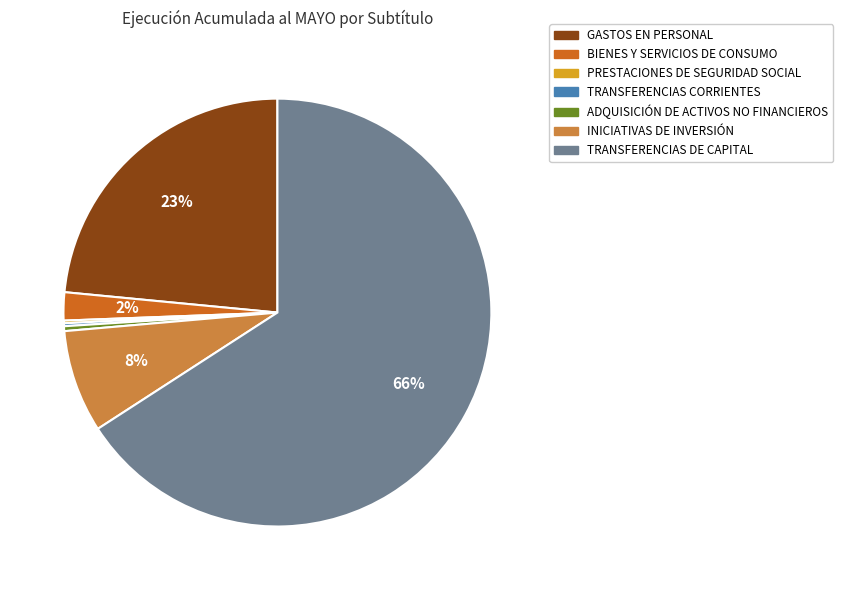

What is the largest slice in the pie chart?

TRANSFERENCIAS DE CAPITAL